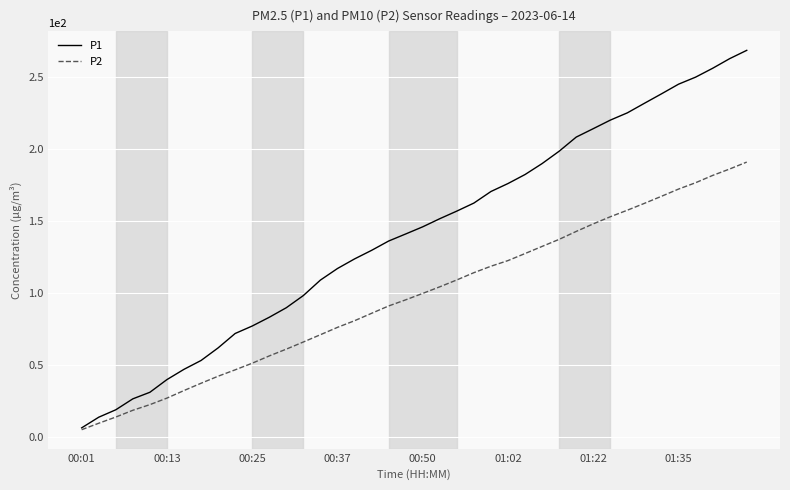

What is the highest value of the P1 series?

268.5